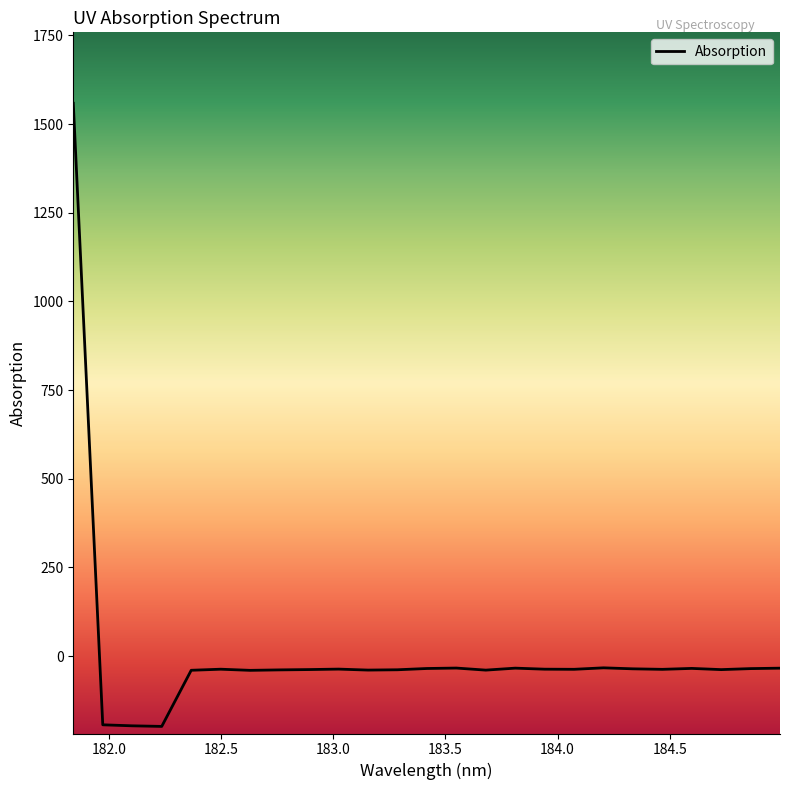

What is the greatest value displayed?

1558.8